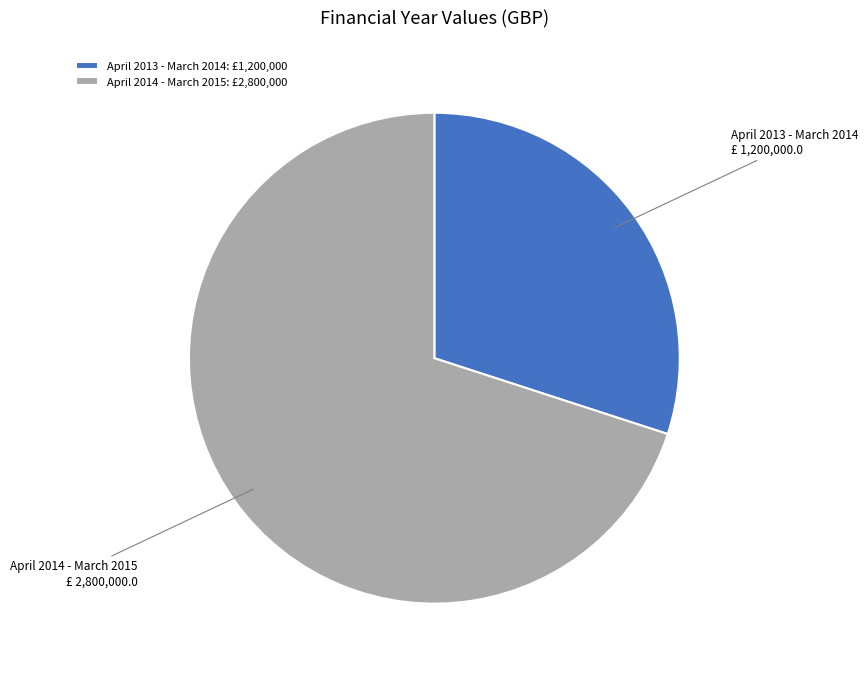

Count the number of slices in the pie.

2